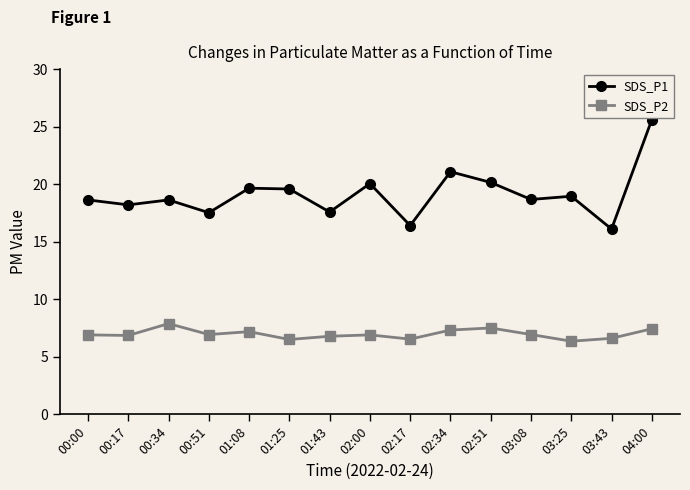

What is the label of the 15th point from the right?

00:00